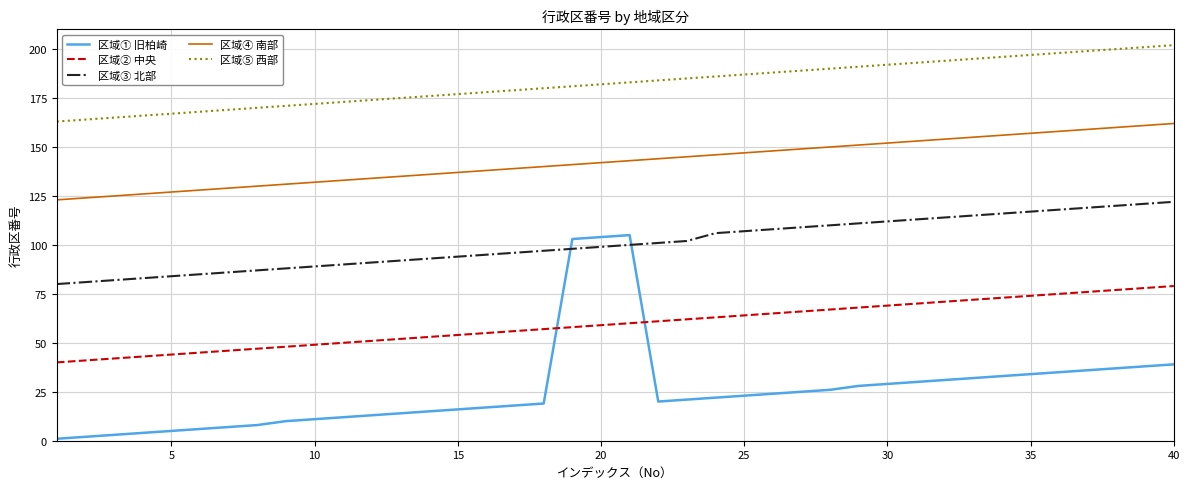

List the series in order of their overall mean, lowest first.

区域① 旧柏崎, 区域② 中央, 区域③ 北部, 区域④ 南部, 区域⑤ 西部